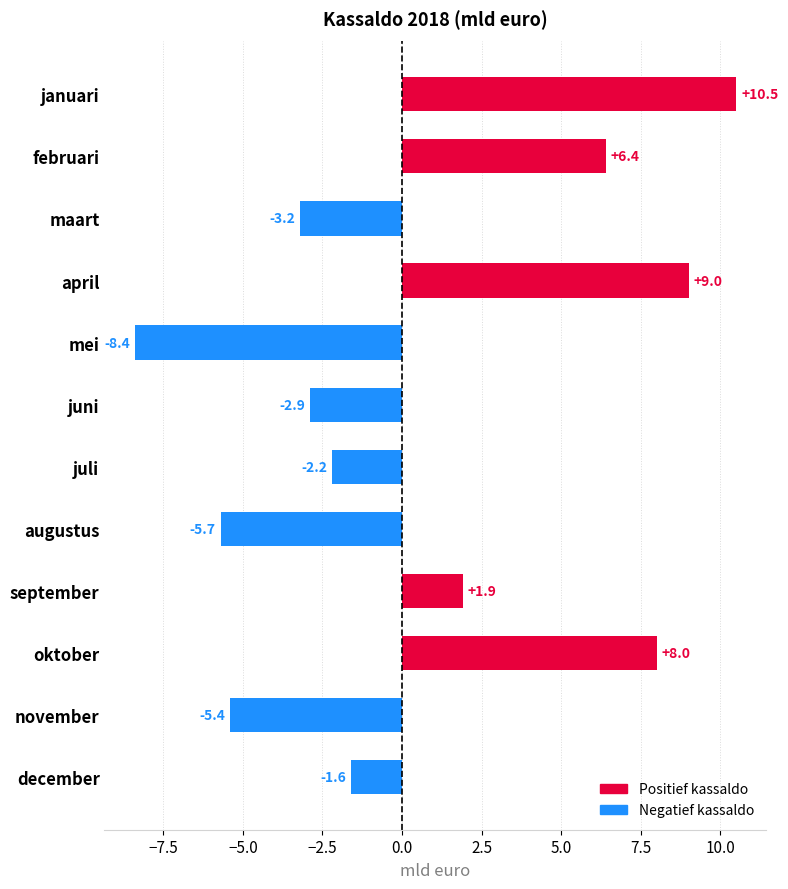

Which label corresponds to the largest value in the chart?

januari